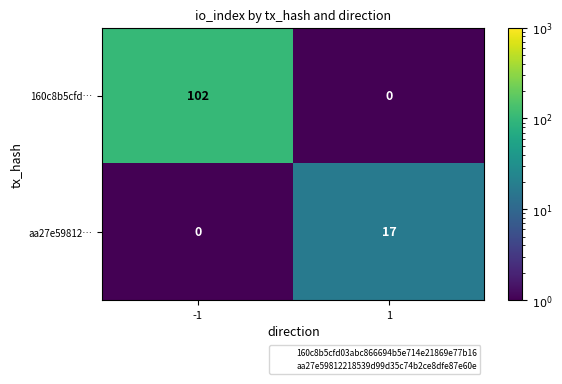

Reading right to left, transcribe all the data shown in this chart.

160c8b5cfd…: 0	102
aa27e59812…: 17	0